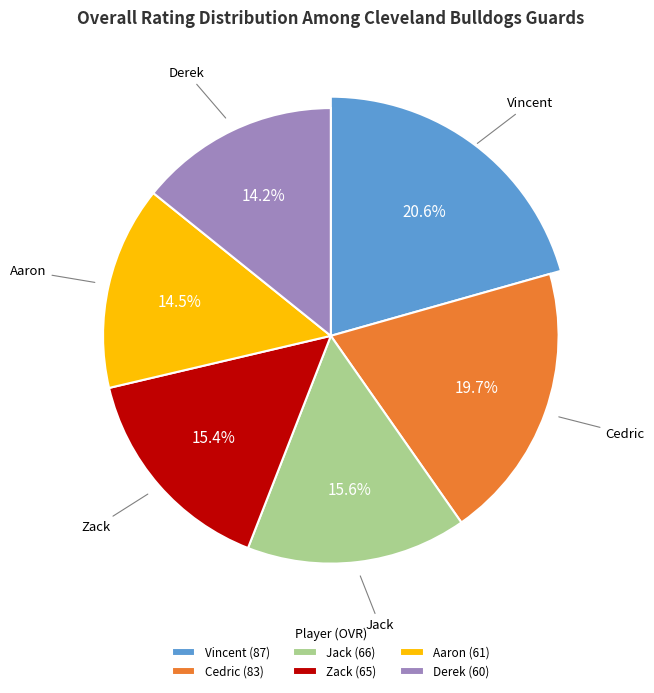

To the nearest percent, what is the difference between the largest and smallest slice percentages?

6%